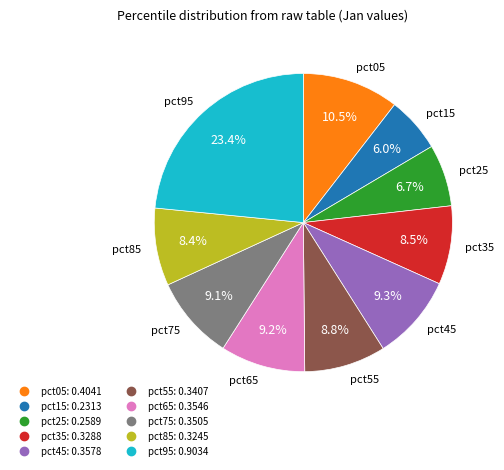

Is there any slice that represents more than half of the pie?

No